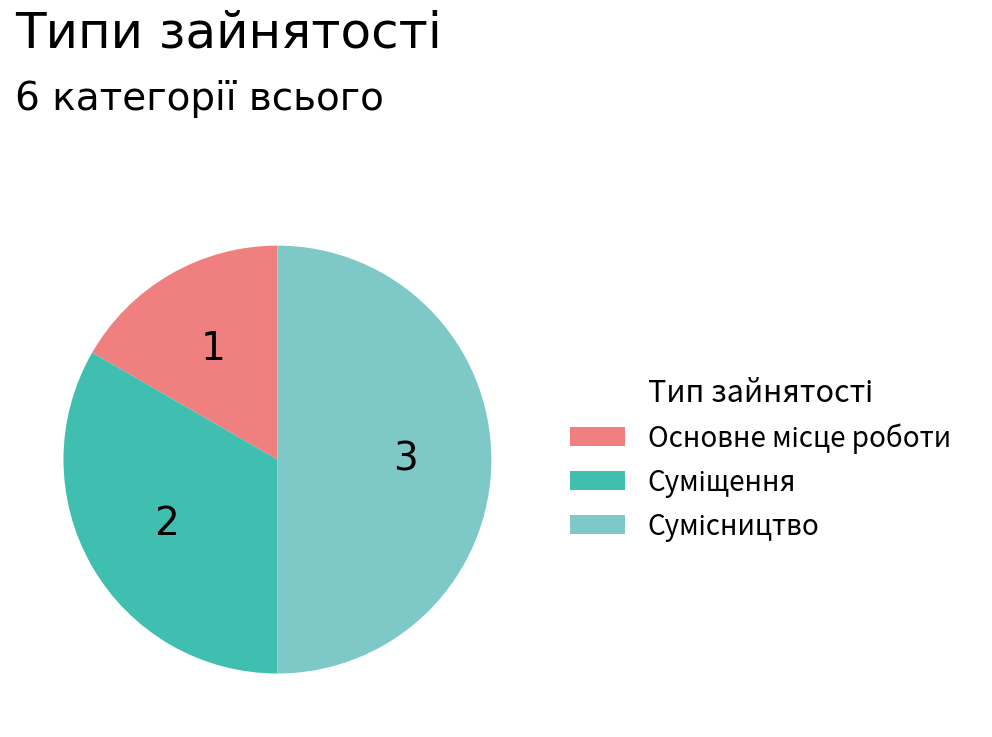

What percentage is the Суміщення slice, to the nearest percent?

33%